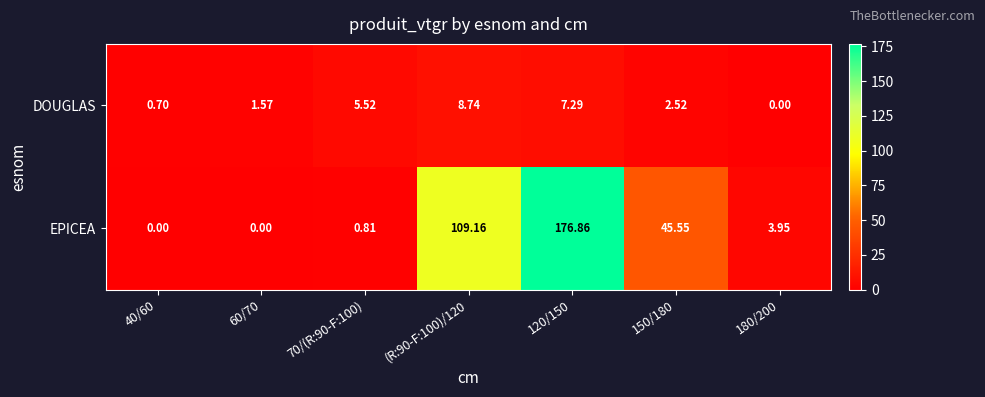

Is the value of DOUGLAS at 70/(R:90-F:100) greater than the value of EPICEA at 150/180?

No